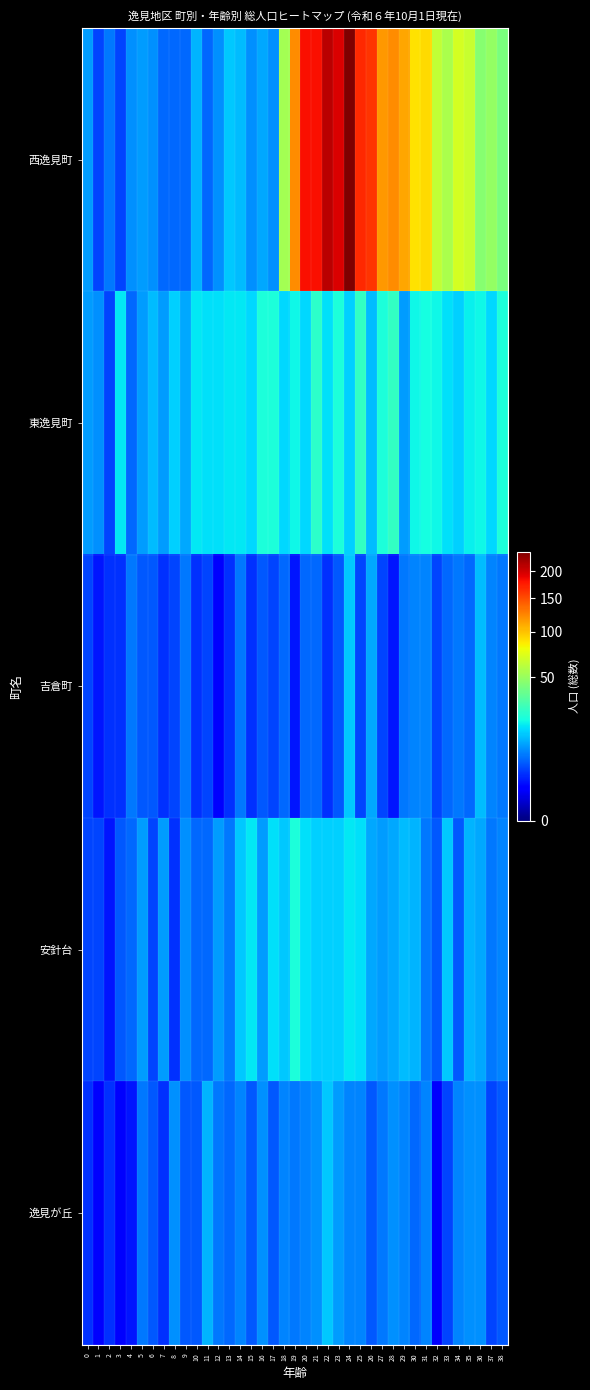

Which series changed the most between 12 and 18?

西逸見町